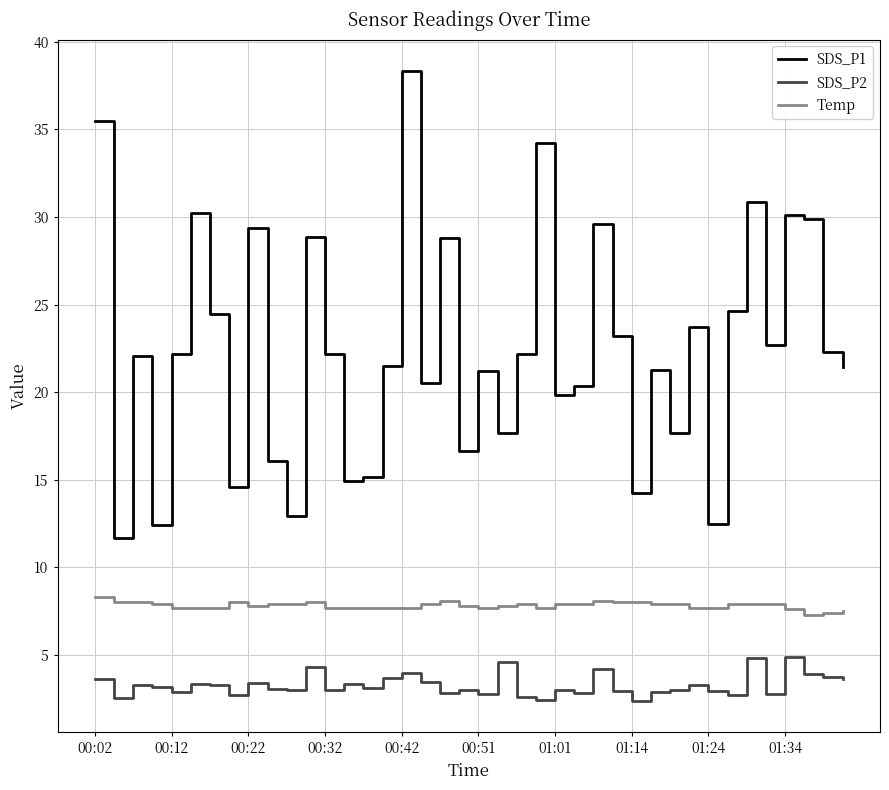

True or false: Temp and SDS_P2 cross at least once.

False